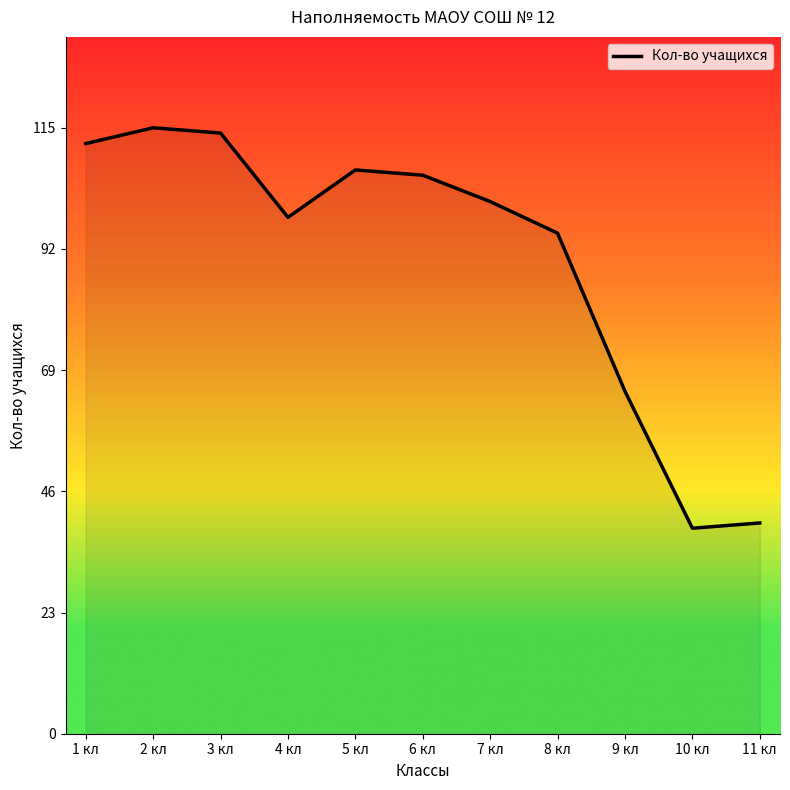

What is the maximum value shown in the chart?

115